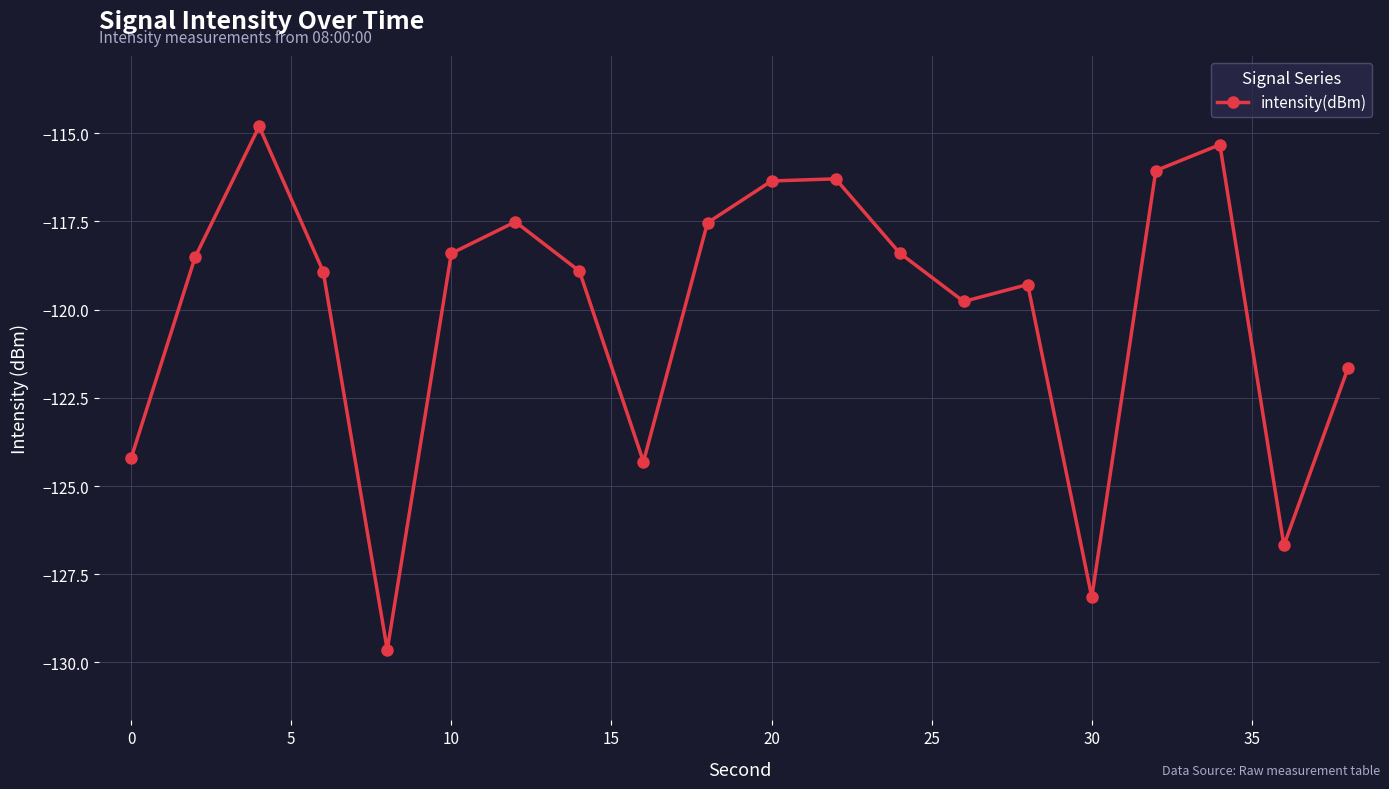

What is the average value?

-120.0